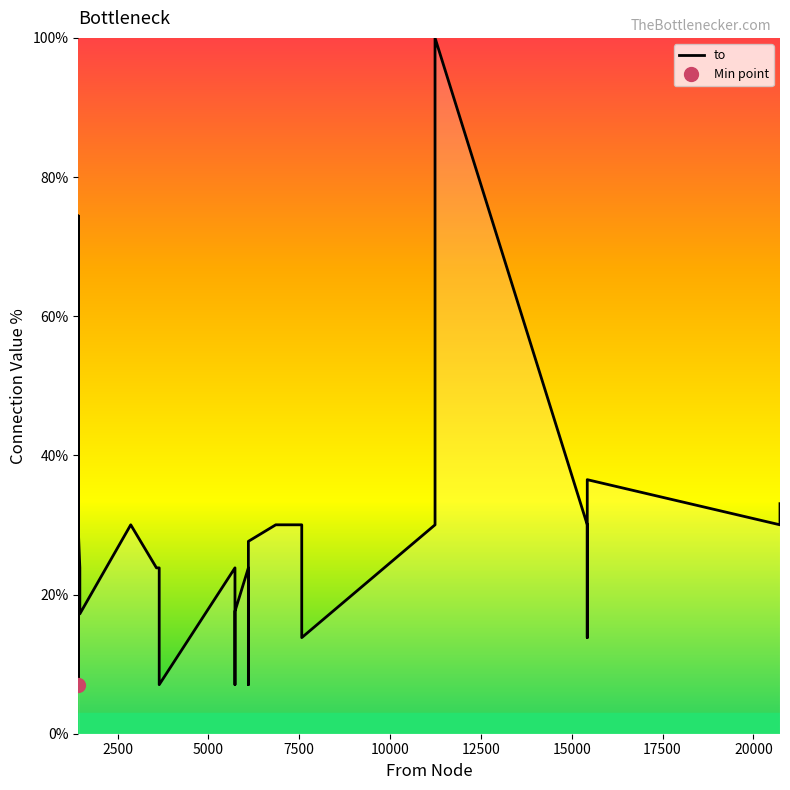

What is the smallest value displayed?

7.1